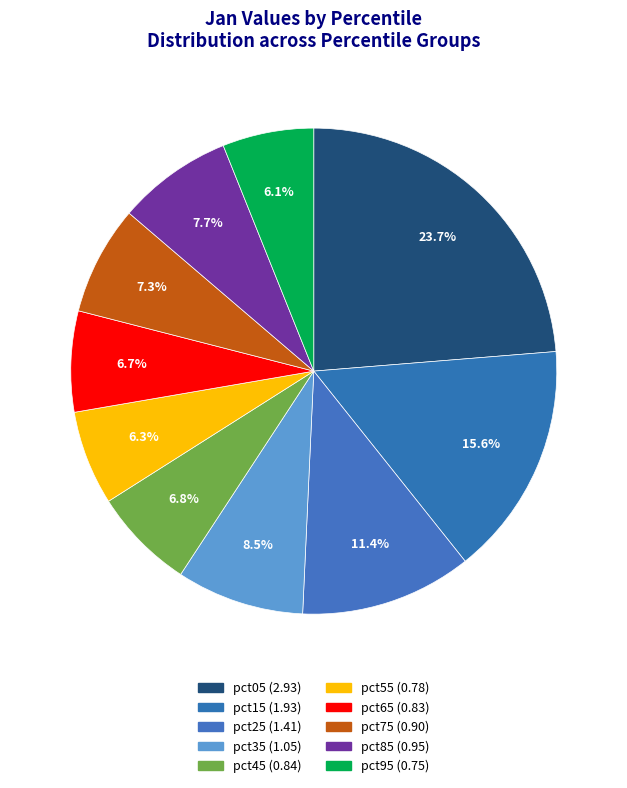

Rank the categories by value from lowest to highest.

pct95, pct55, pct65, pct45, pct75, pct85, pct35, pct25, pct15, pct05